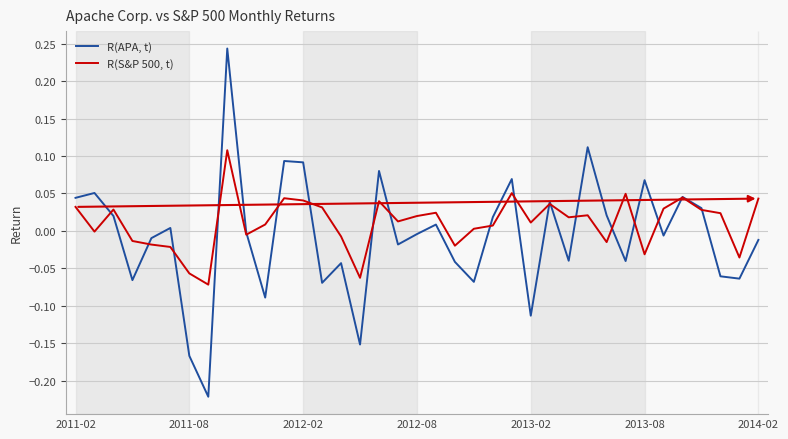

Which series has the largest range (max minus min)?

R(APA, t)